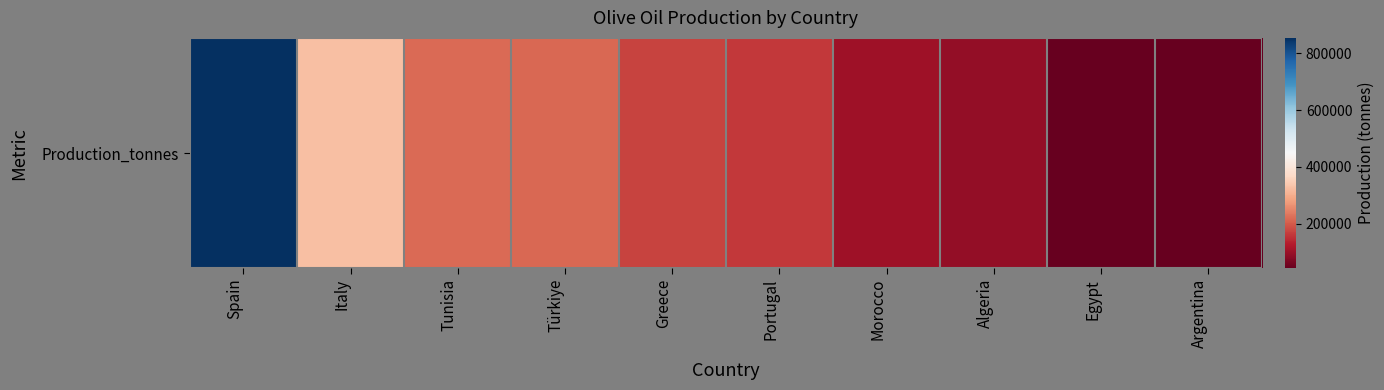

Is it true that the value at Greece is 175000?

True